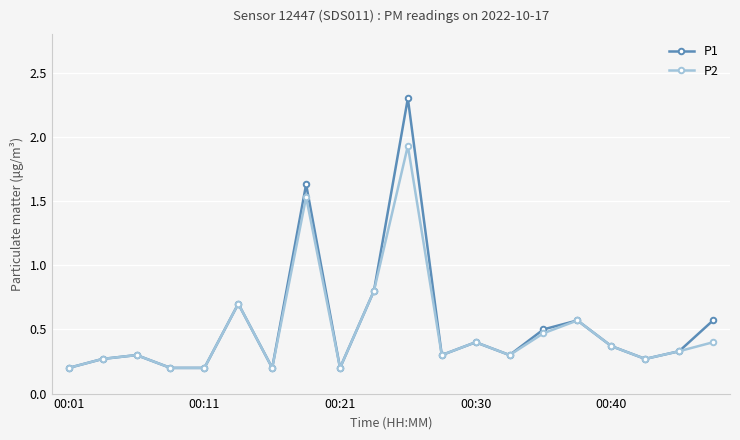

What is the difference between the maximum and minimum values in the P1 series?

2.1